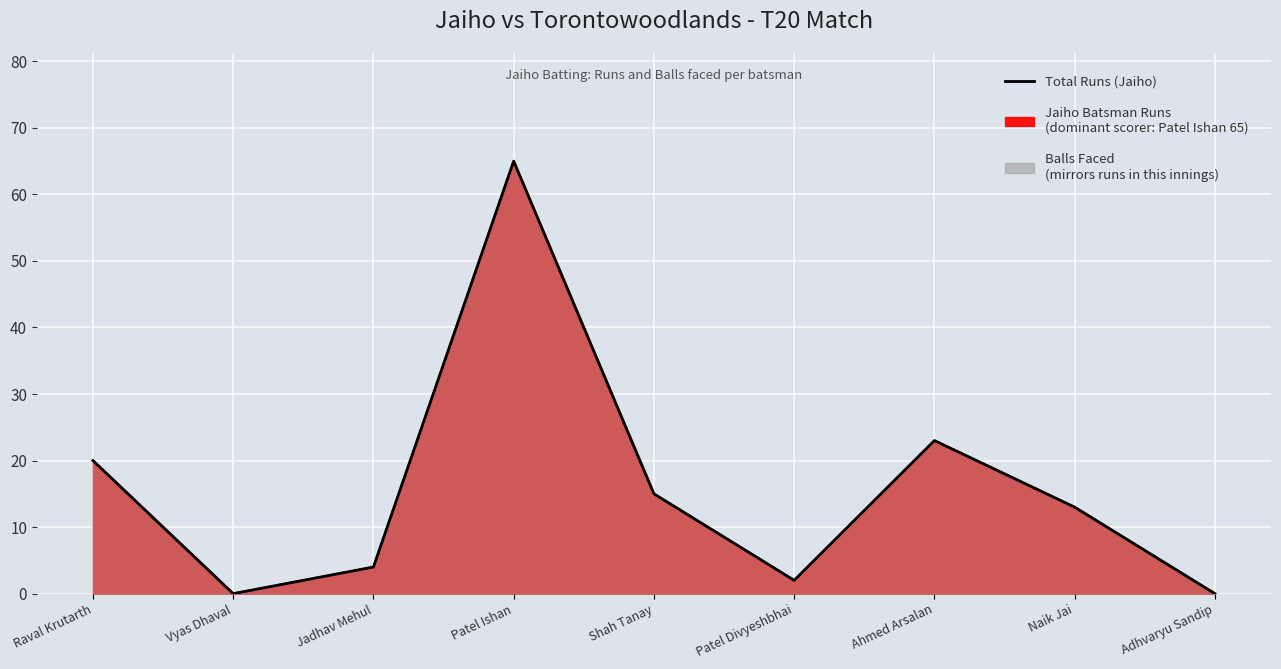

What is the value of the 3rd point from the left?

4